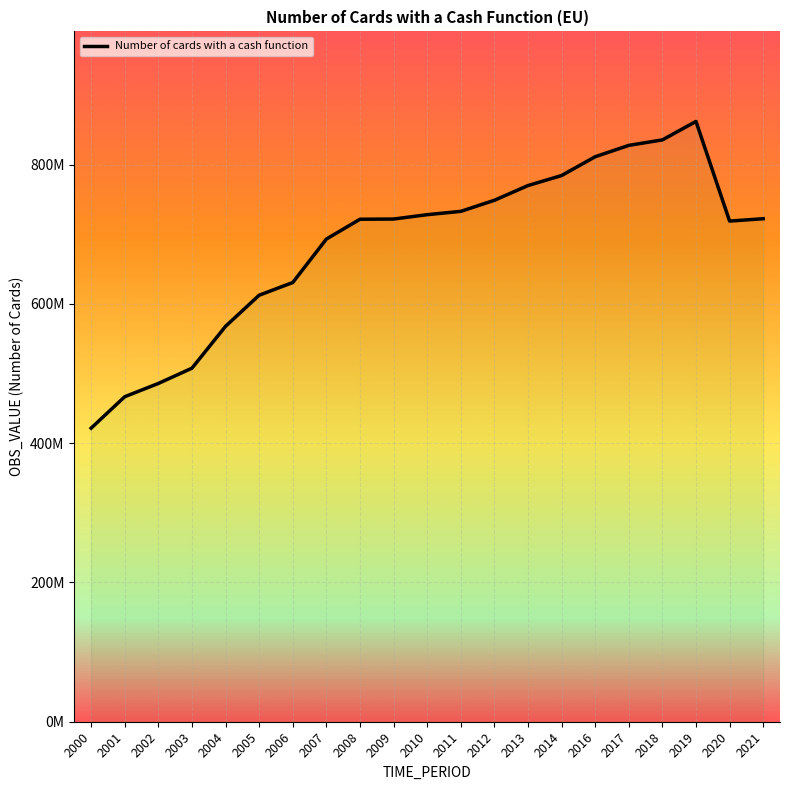

Does the chart display data point markers on the line(s)?

No